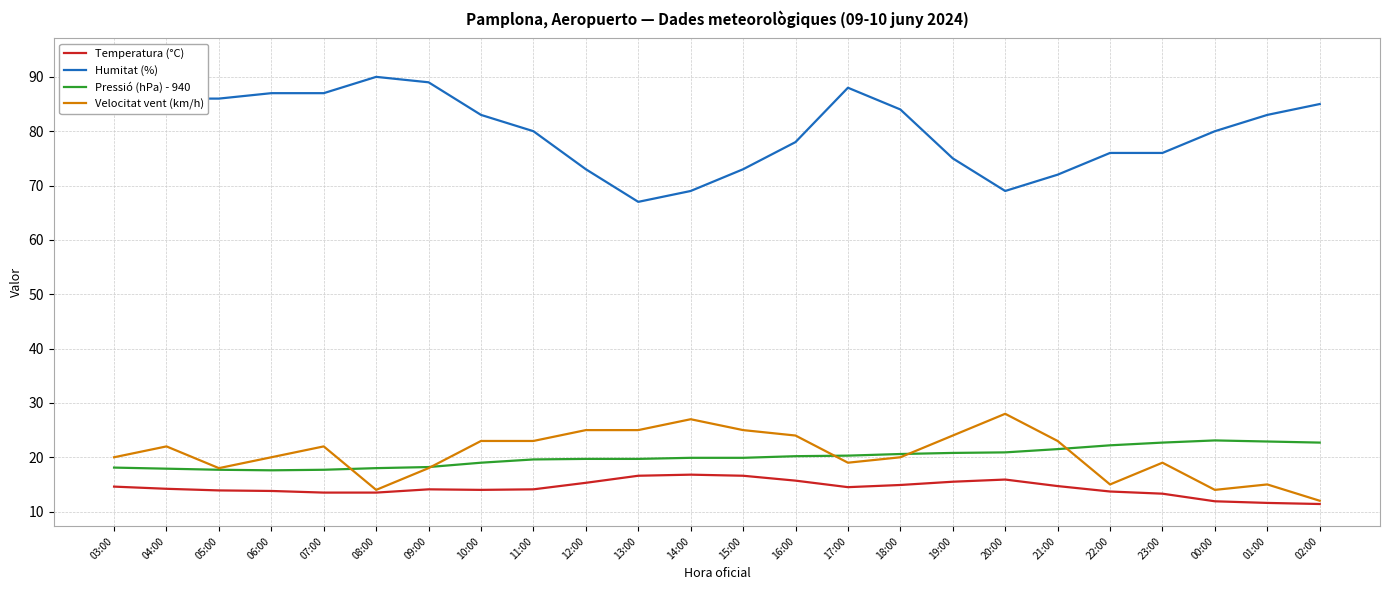

What position from the right is 08:00?

19